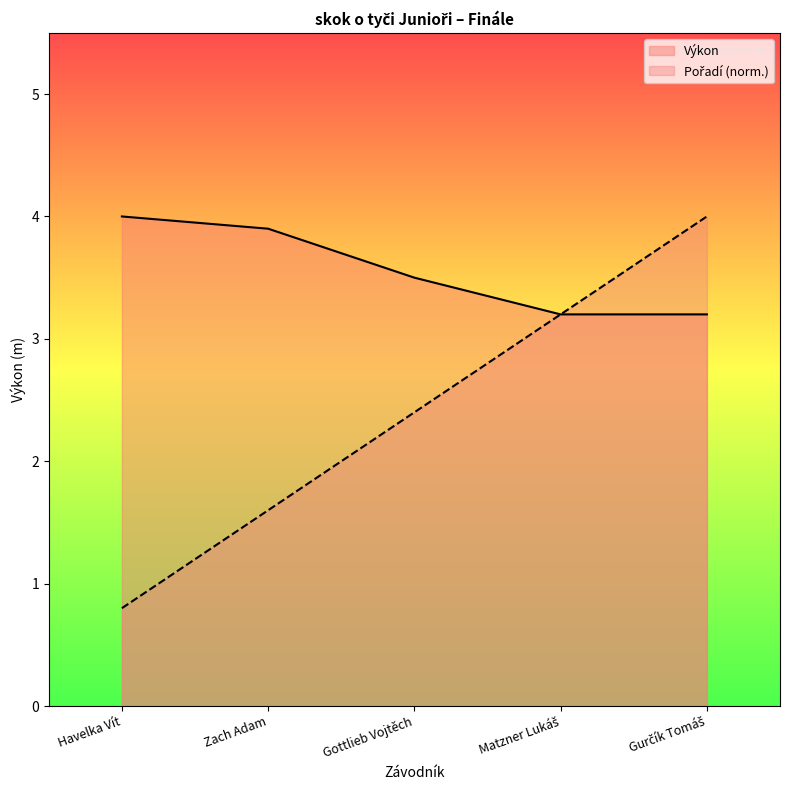

The value at Gottlieb Vojtěch is 3.3. True or false?

False